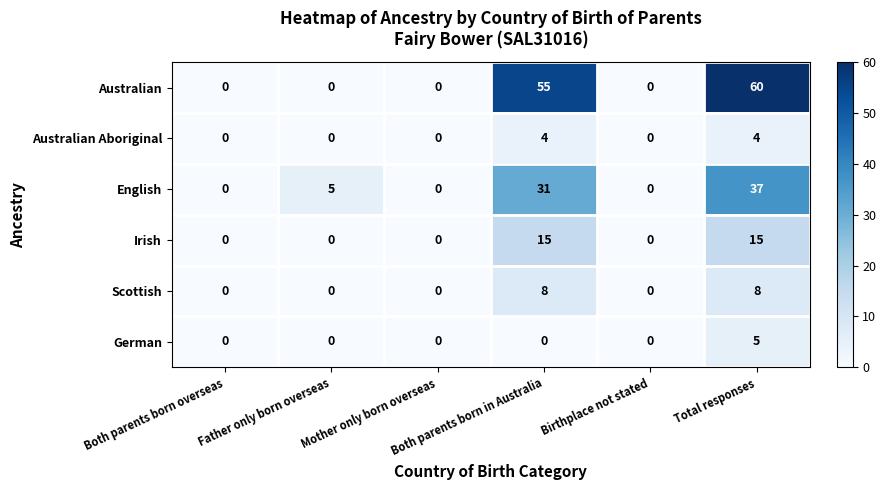

How many English values are between 0 and 31?

5